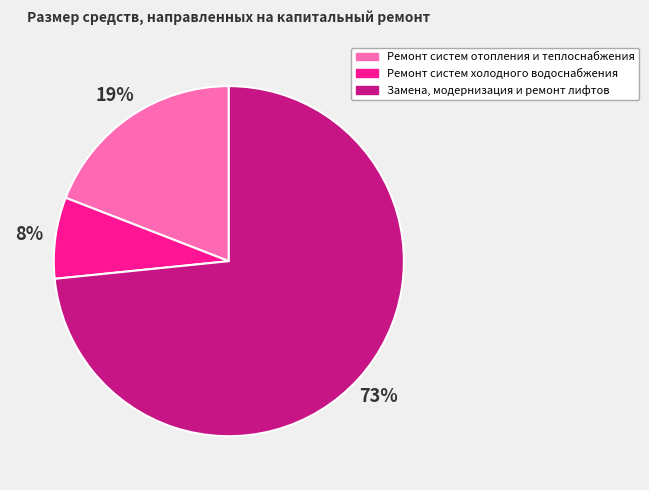

Between Ремонт систем отопления и теплоснабжения and Замена, модернизация и ремонт лифтов, which is larger?

Замена, модернизация и ремонт лифтов